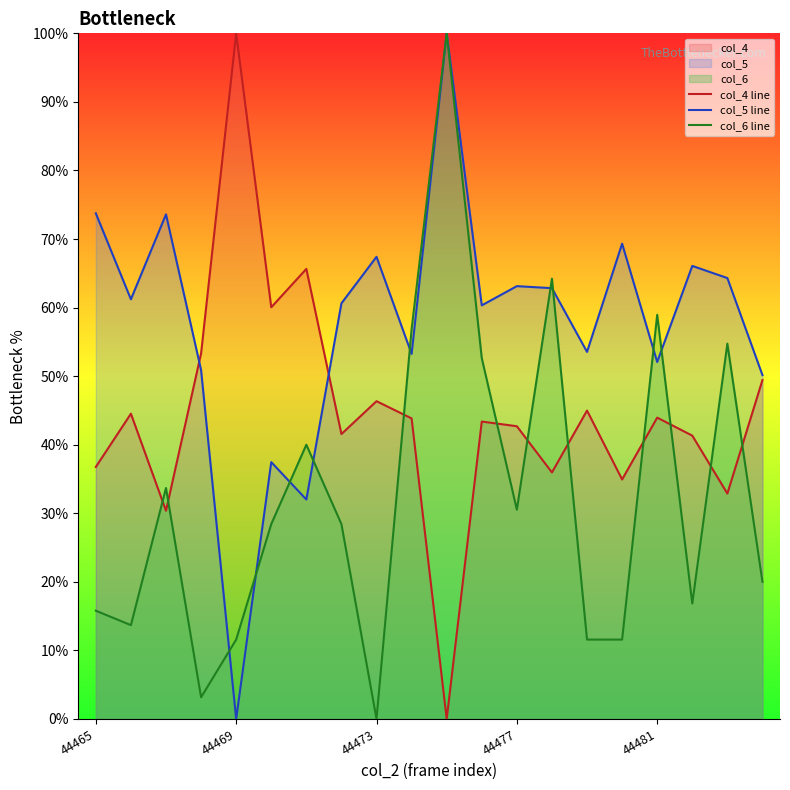

What is the sum of the col_4 line values at 7 and 19?

91.0